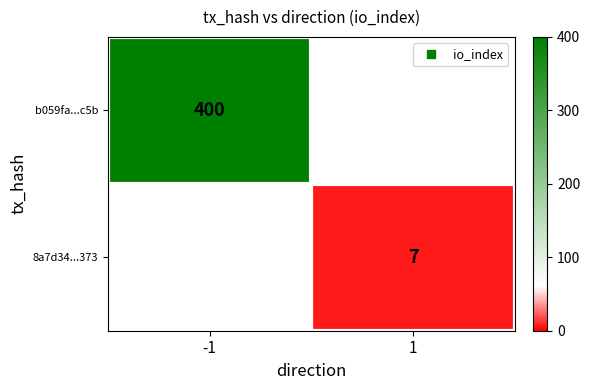

The 8a7d34...373 series shows 7.0 at 1. True or false?

True